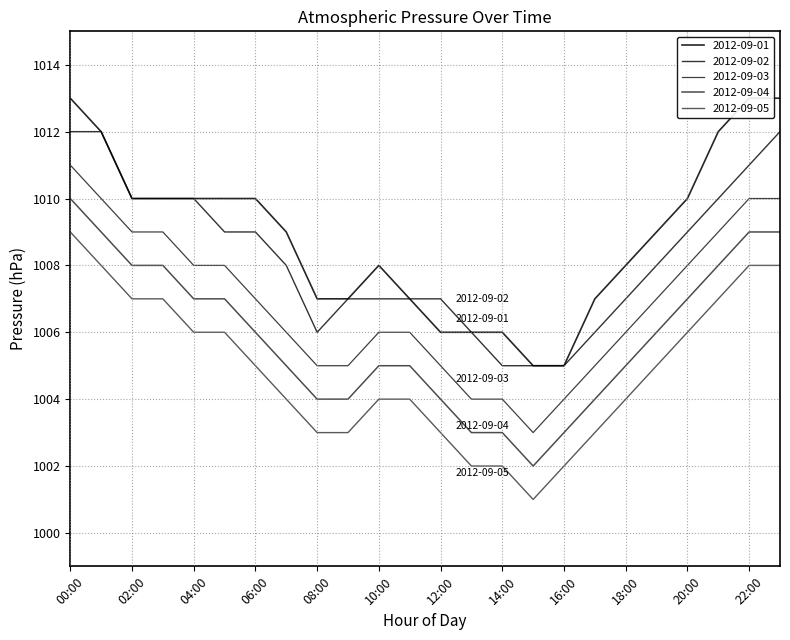

At which category does the chart reach its peak across all series?

00:00